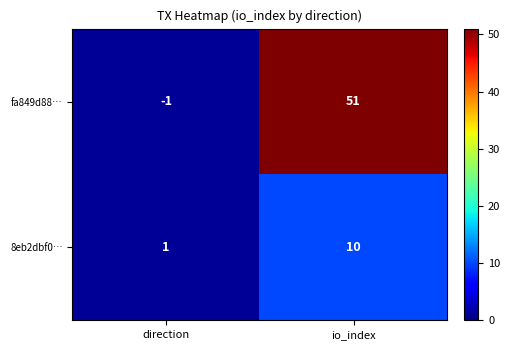

The value of fa849d88… at direction is -2. True or false?

False